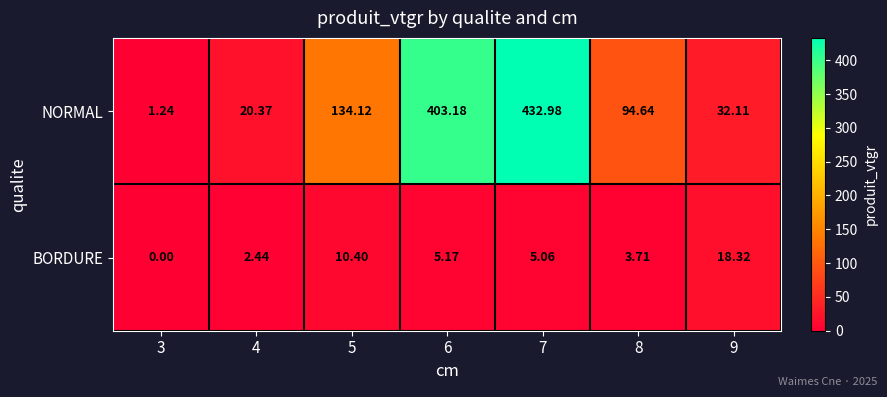

Rank the series at 9 from highest to lowest value.

NORMAL, BORDURE